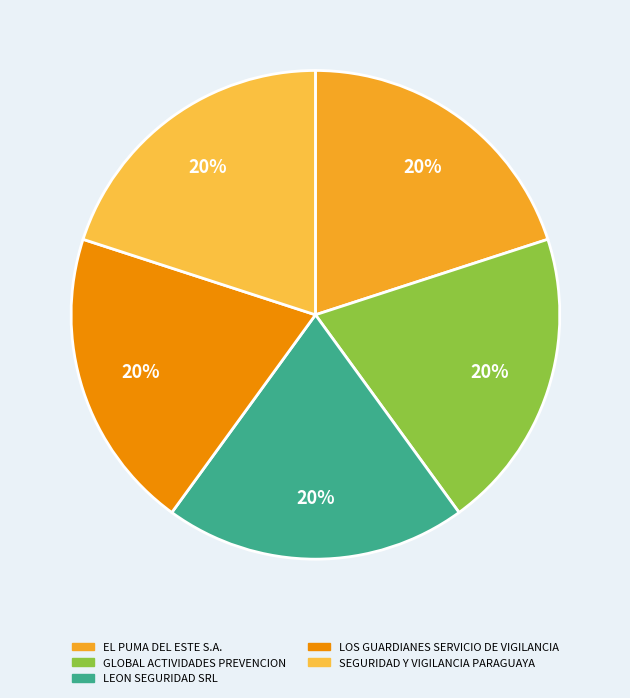

True or false: SEGURIDAD Y VIGILANCIA PARAGUAYA accounts for 47% of the total.

False